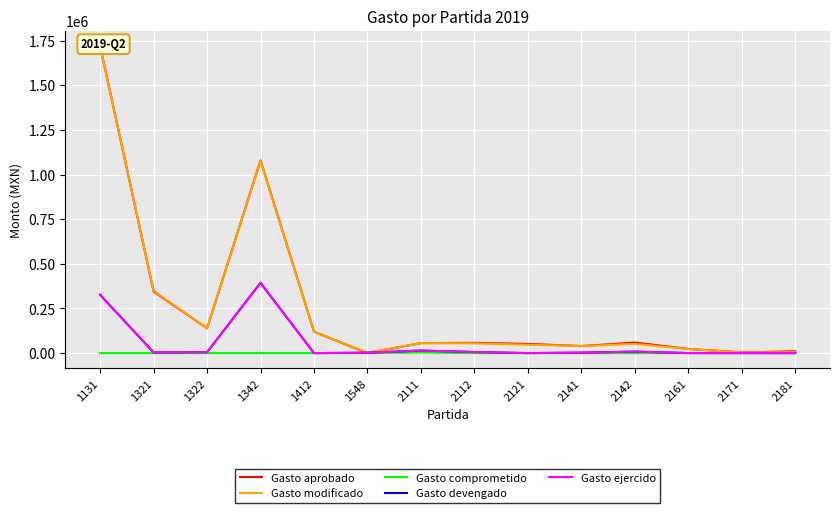

True or false: Gasto aprobado and Gasto ejercido intersect in this chart.

True